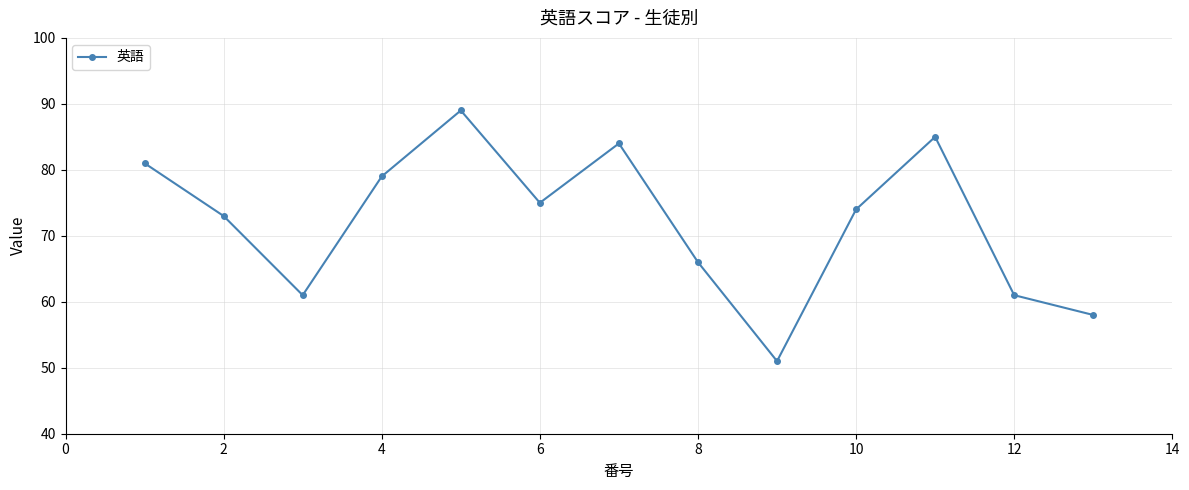

Reading right to left, list all the values displayed in this chart.

58	61	85	74	51	66	84	75	89	79	61	73	81